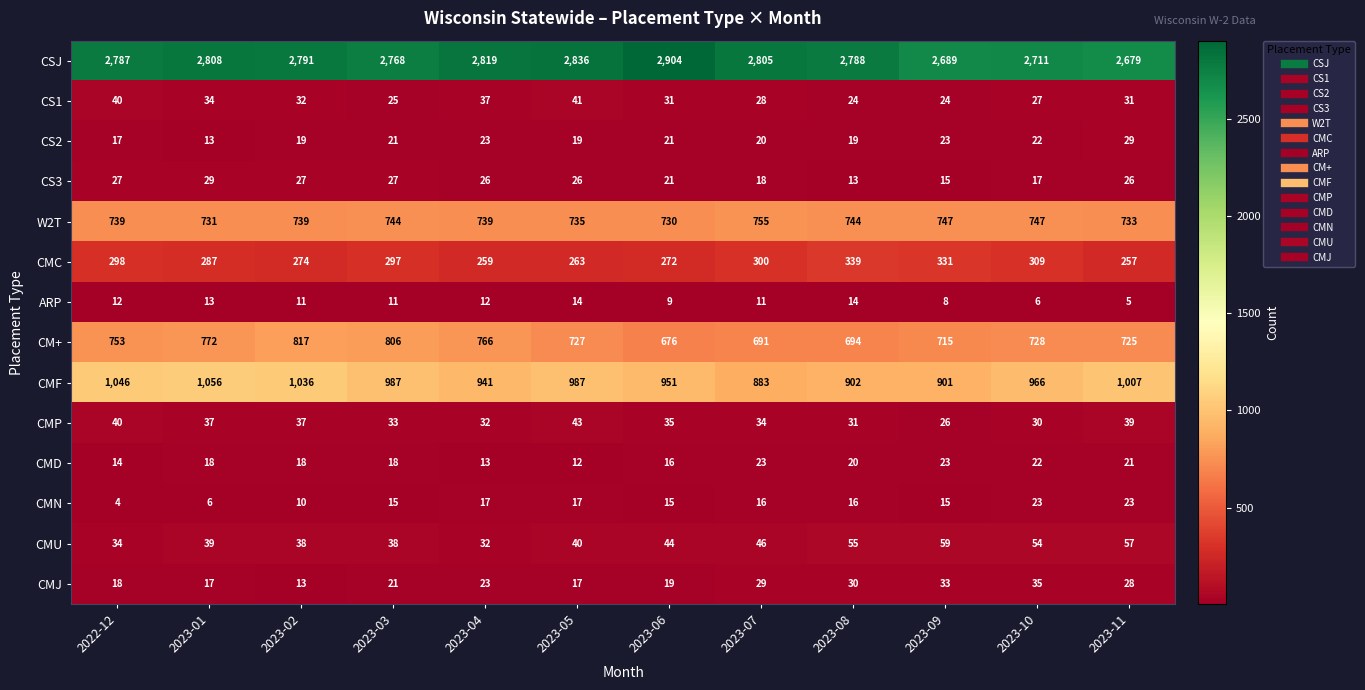

Which label corresponds to the smallest value in the chart?

2022-12